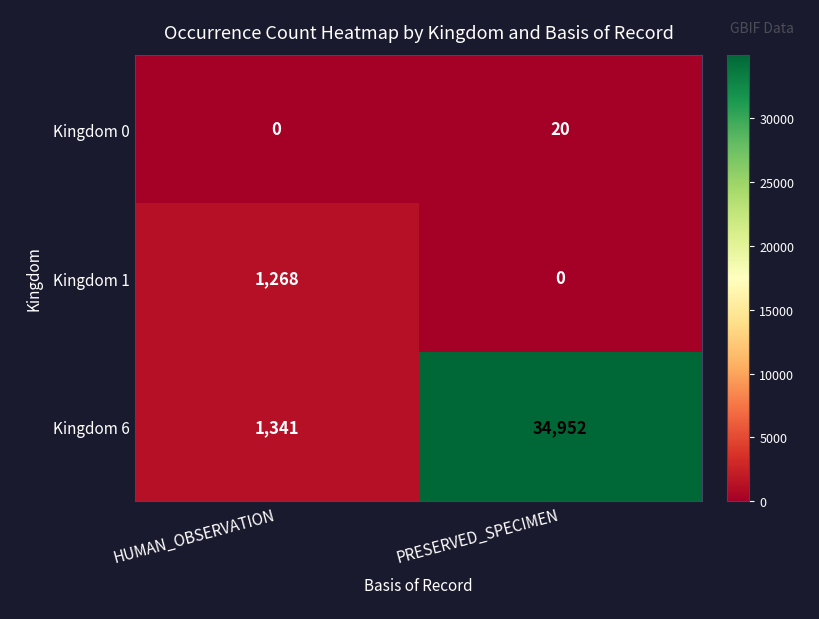

What is the difference between the maximum and minimum values in the Kingdom 1 series?

1268